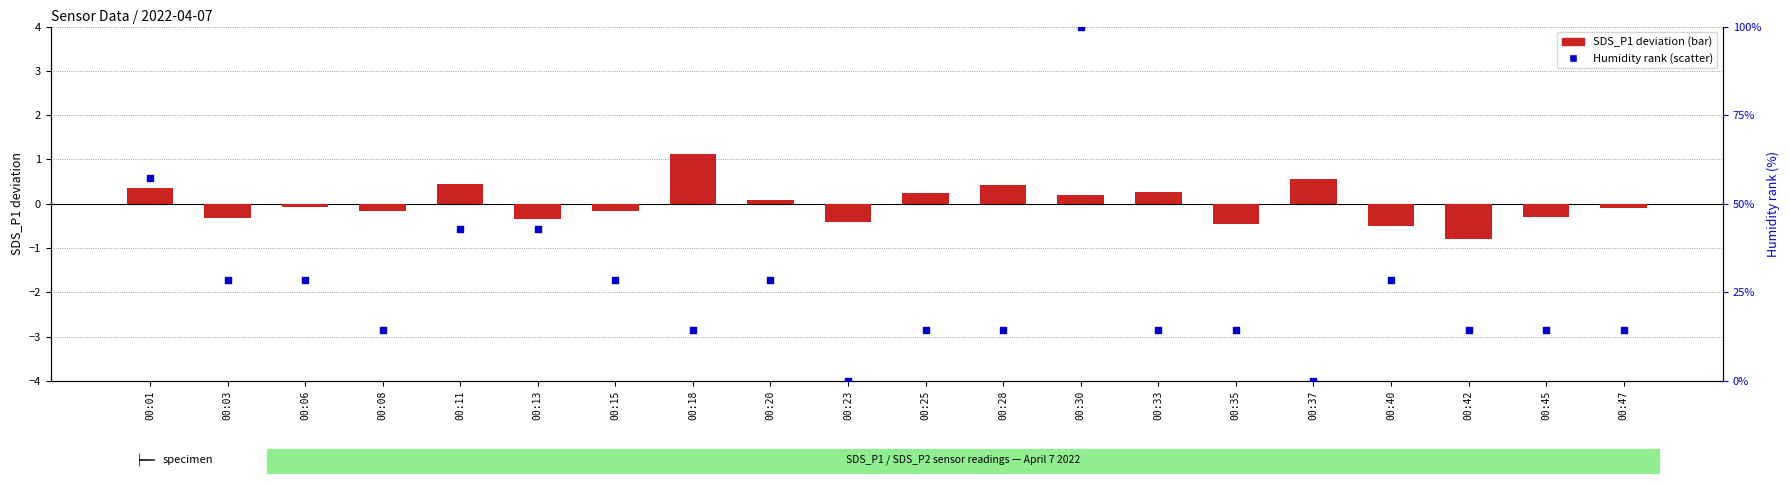

Is the value of SDS_P1 deviation at 00:35 greater than the value of Humidity rank at 00:18?

No